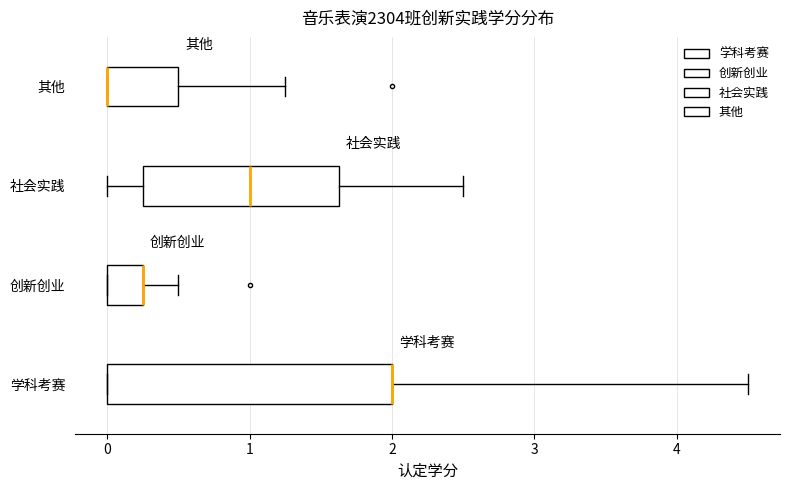

Where is the left edge of the box for 学科考赛 on the x-axis? The values are not printed on the chart, so give them approximately, as read against the axis.

0.0